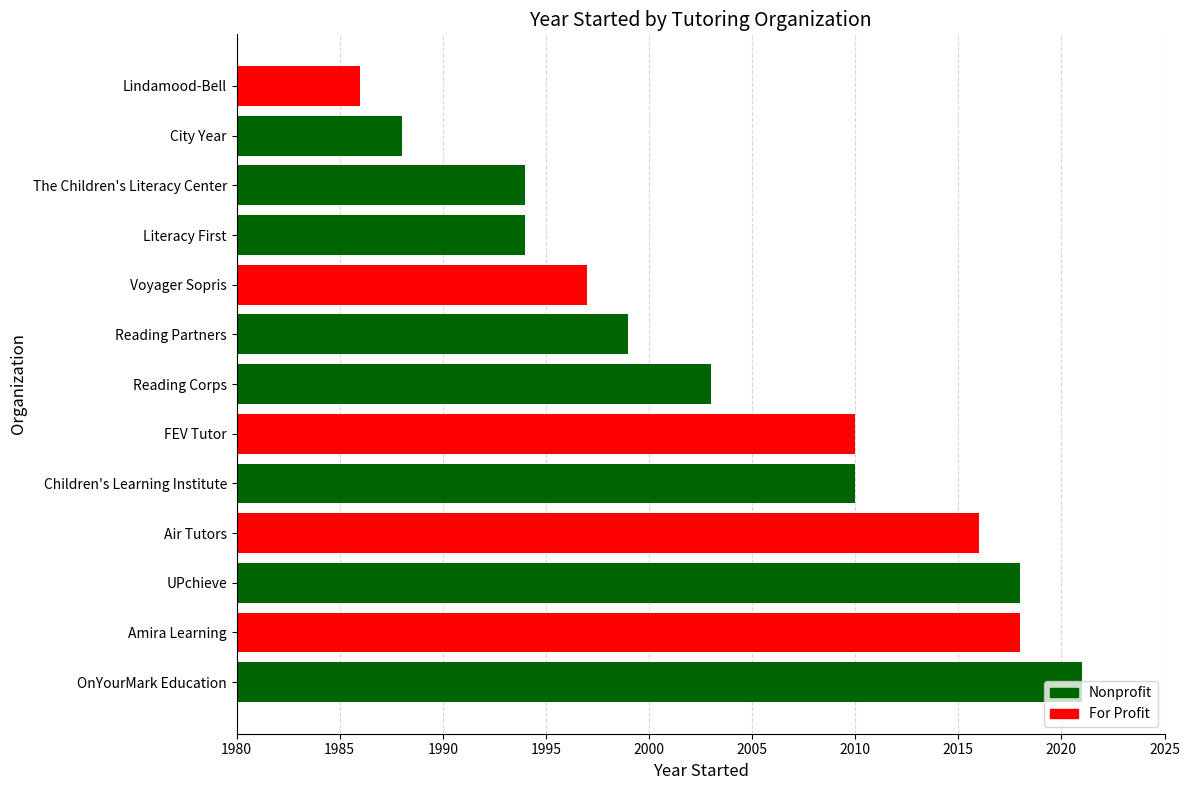

The value at Children's Learning Institute is 3046. True or false?

False